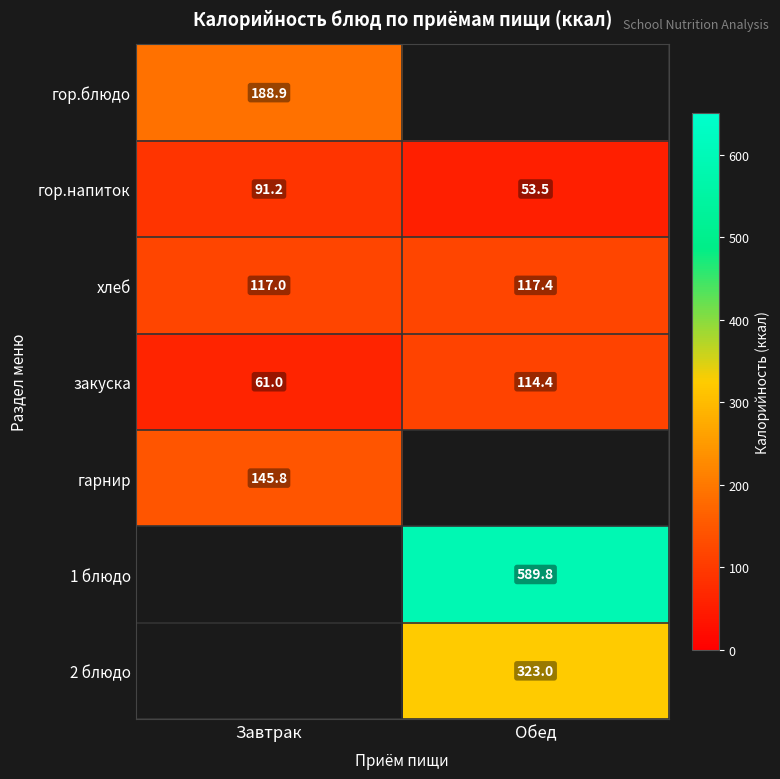

At which label does закуска reach its minimum?

Завтрак